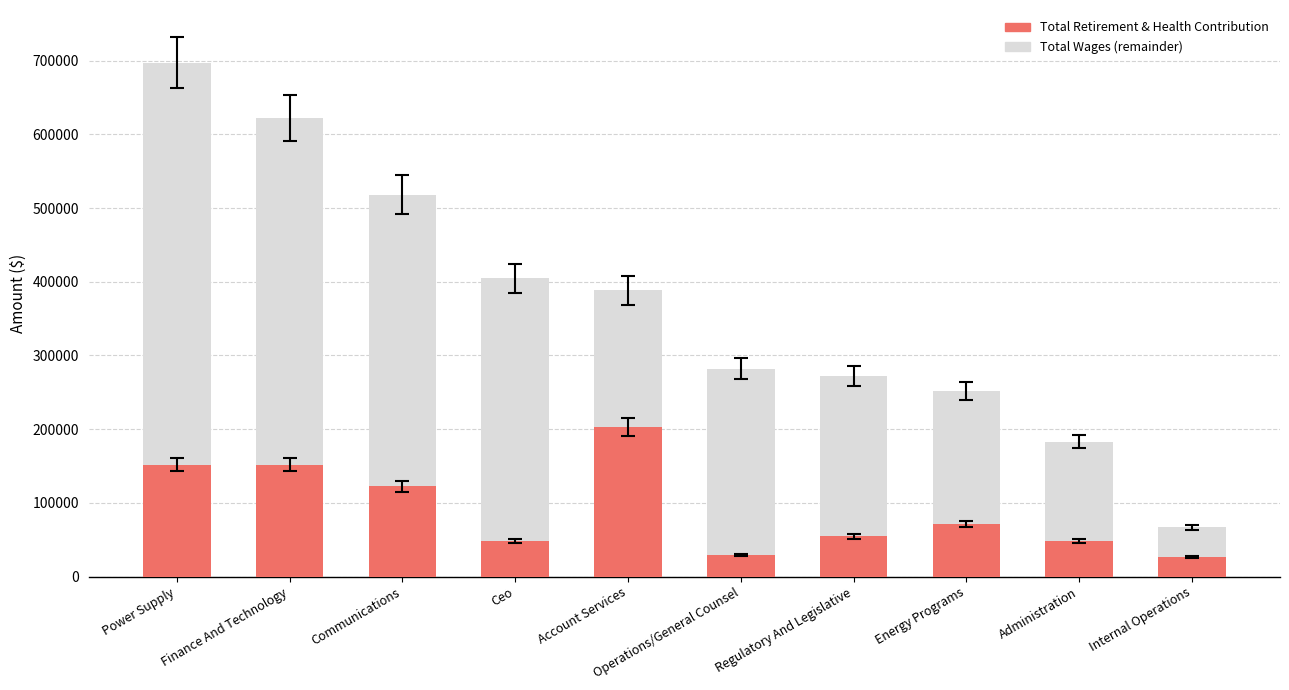

What is the total value across all series at Power Supply?

697177